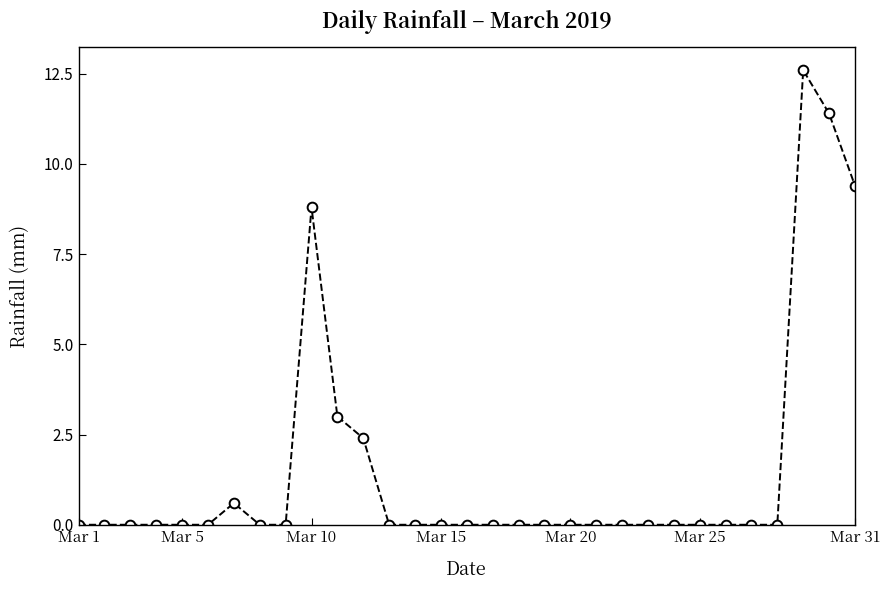

True or false: there are more than 1 points higher than both neighbors.

True